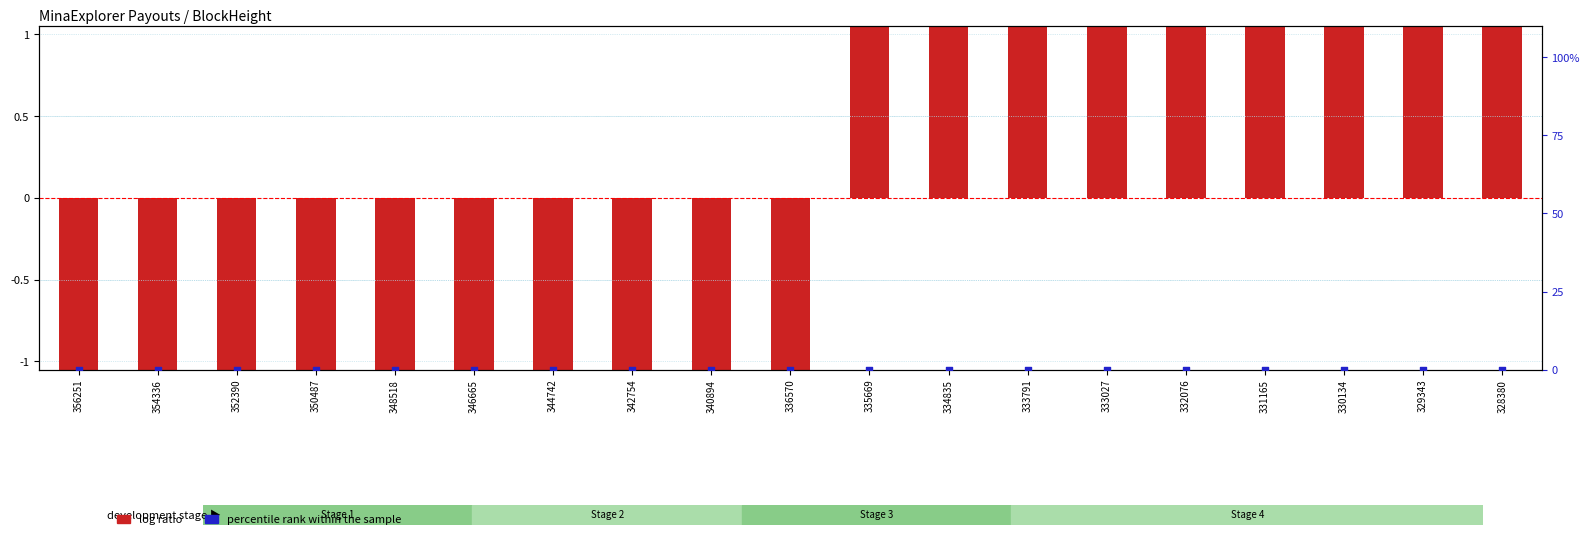

Which series has the largest total across all categories?

percentile rank within the sample